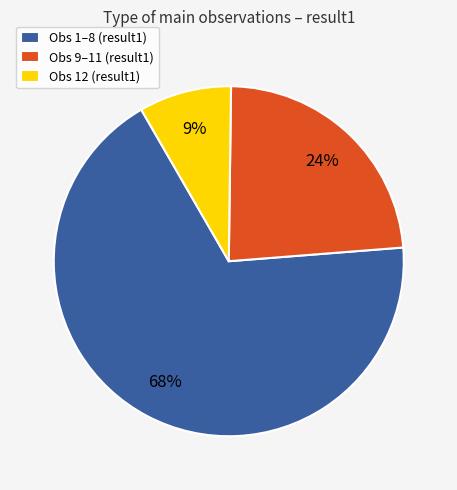

Combined, do Obs 1–8 (result1) and Obs 12 (result1) account for over 50%?

Yes